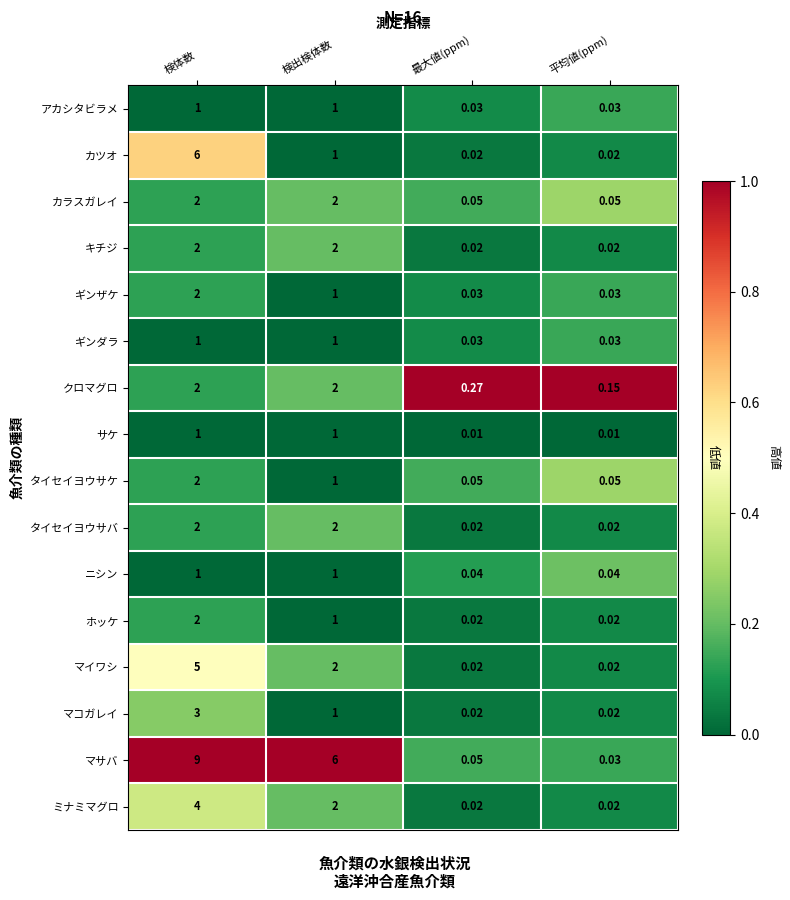

At which category is the sum across all series the highest?

検体数